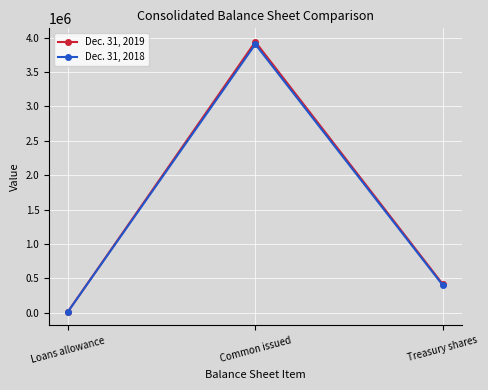

At which label is Dec. 31, 2019 closest to 1976256?

Treasury shares